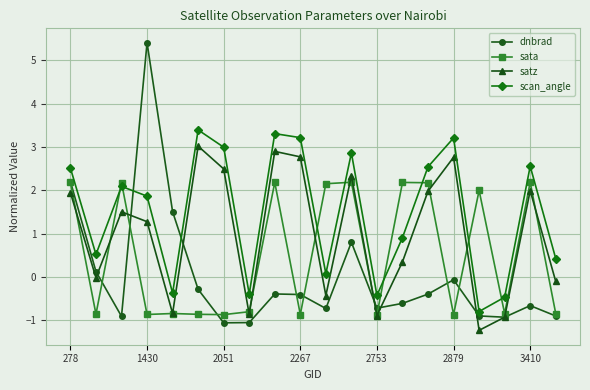

Which series has the largest total across all categories?

scan_angle